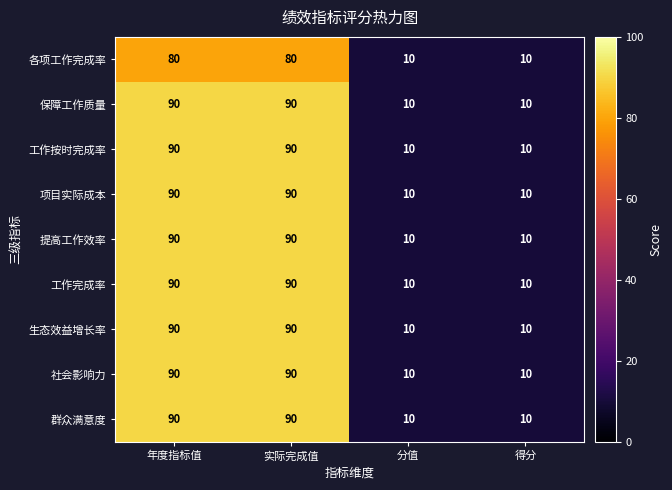

Count the 社会影响力 values in the range 10 to 90.

4